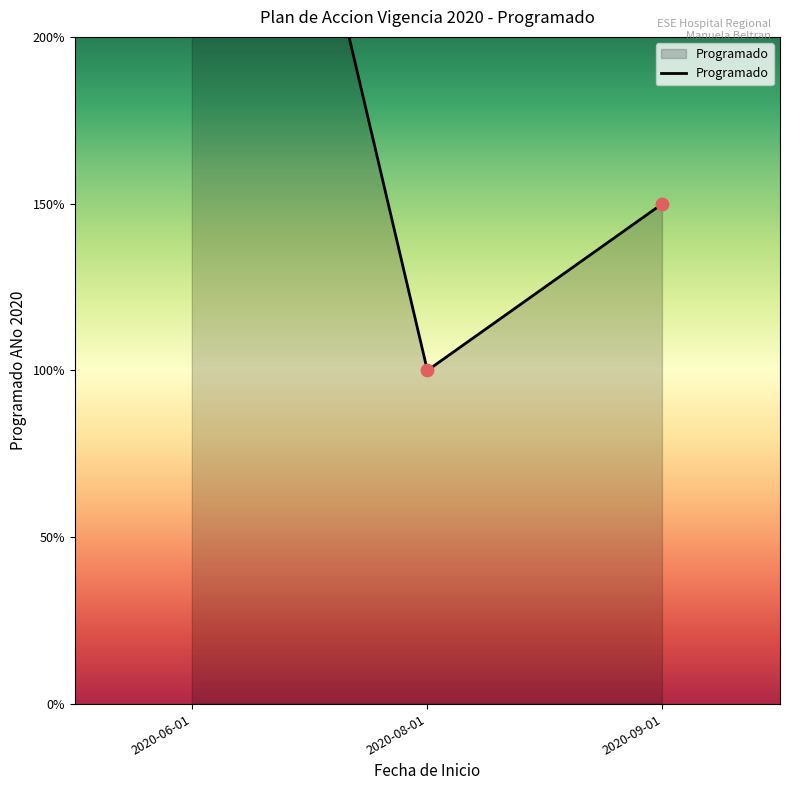

What is the change in value from 2020-06-01 to 2020-09-01?

-5